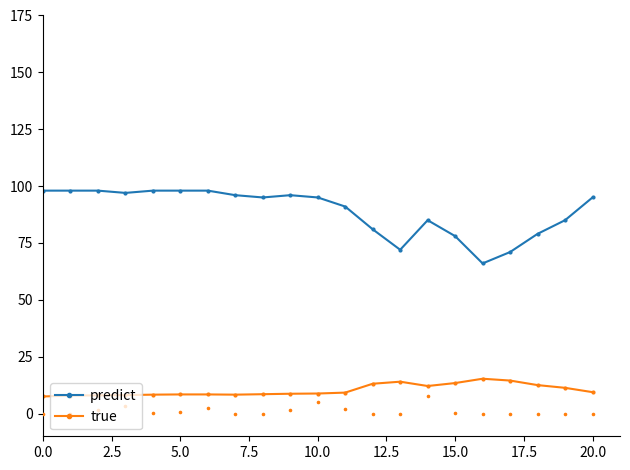

Which series contains the lowest Y value?

true